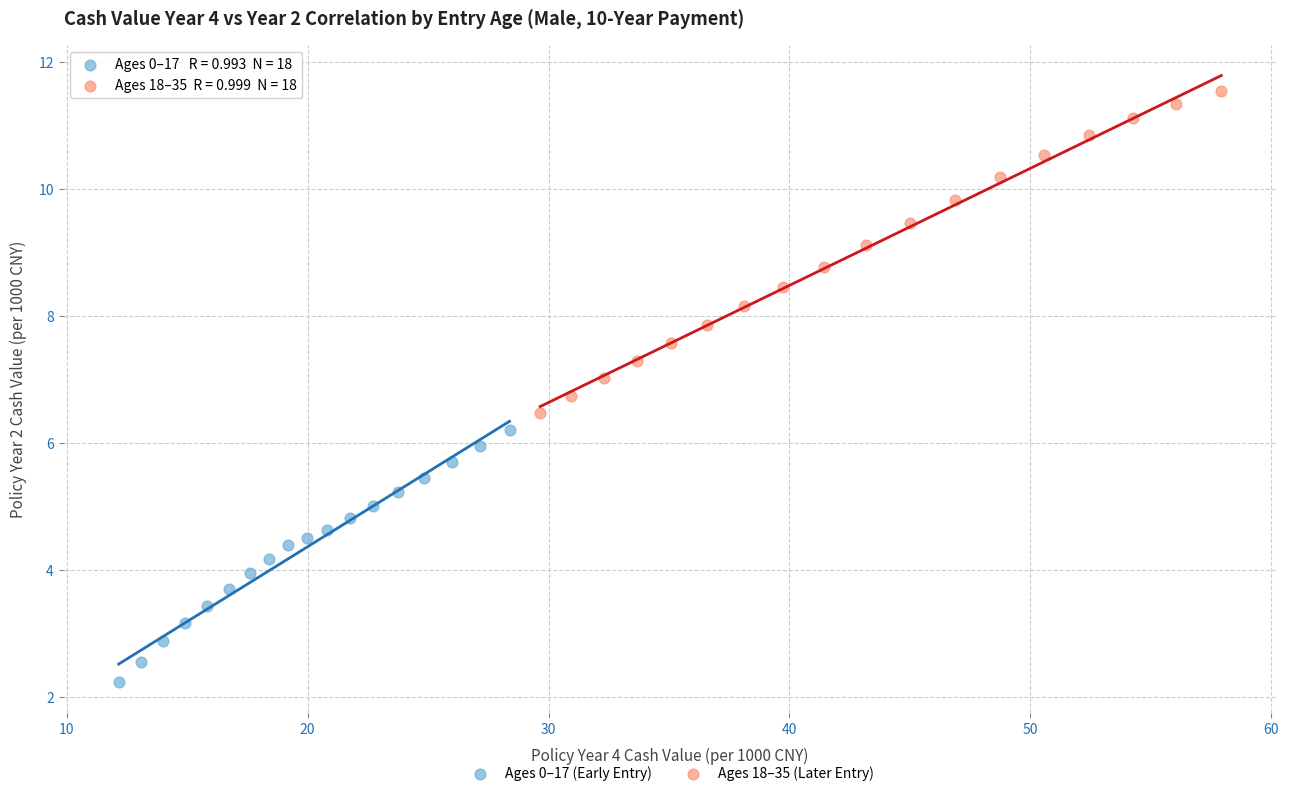

Which series contains the lowest Y value?

Ages 0–17 (Early Entry)